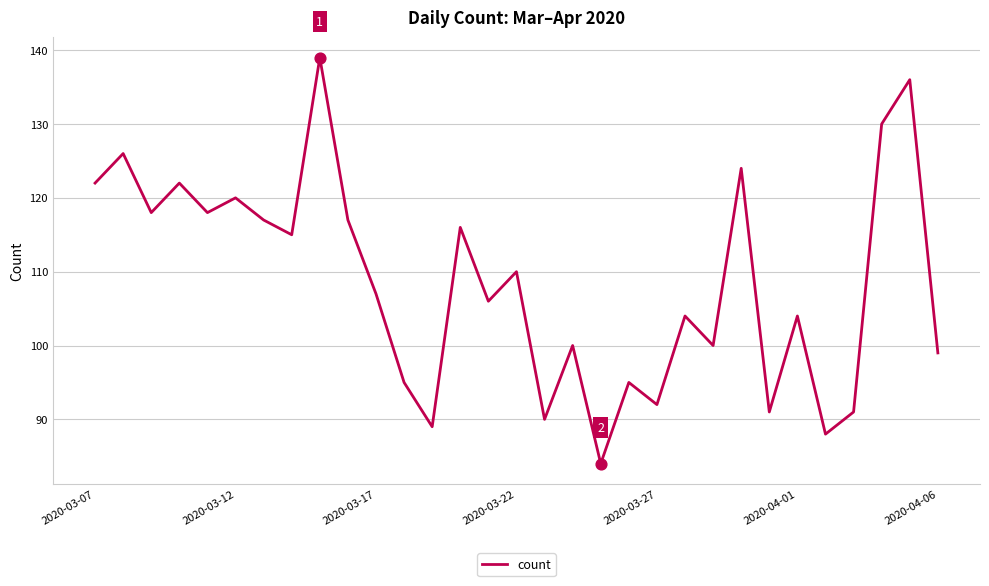

What is the difference between the maximum and minimum values?

55